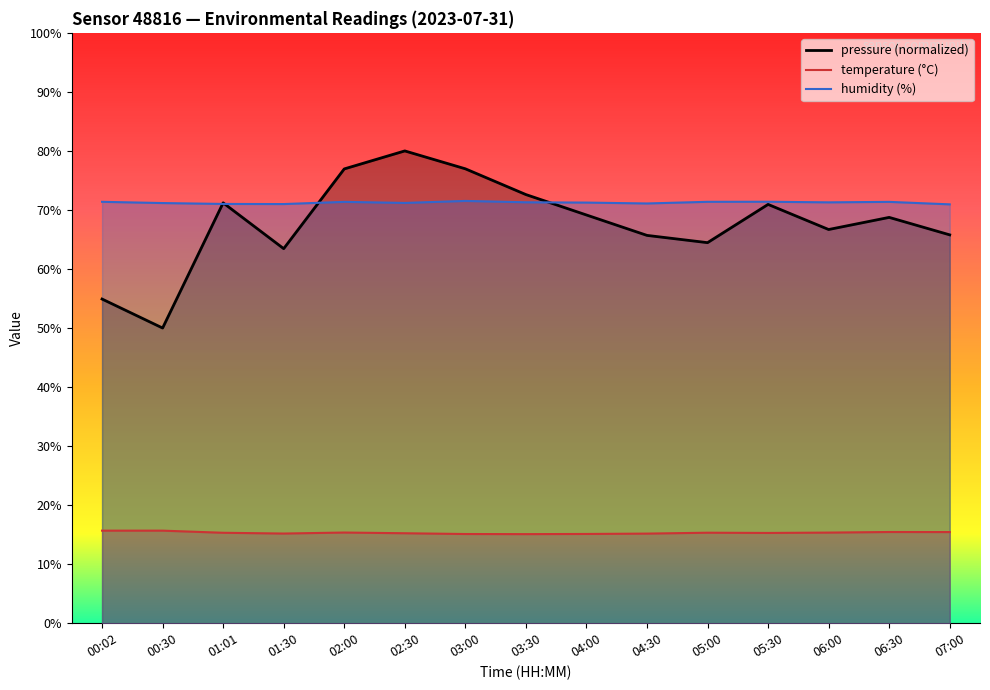

True or false: pressure and temperature cross at least once.

False